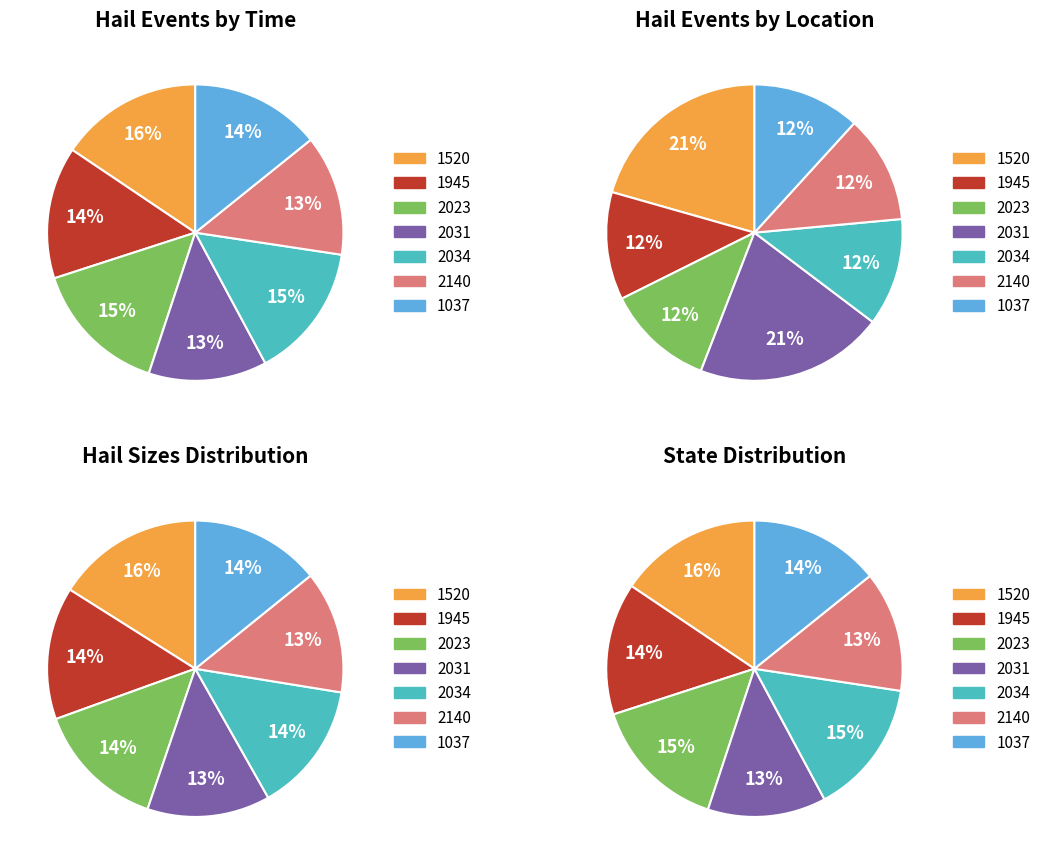

Which slice is the largest?

1520